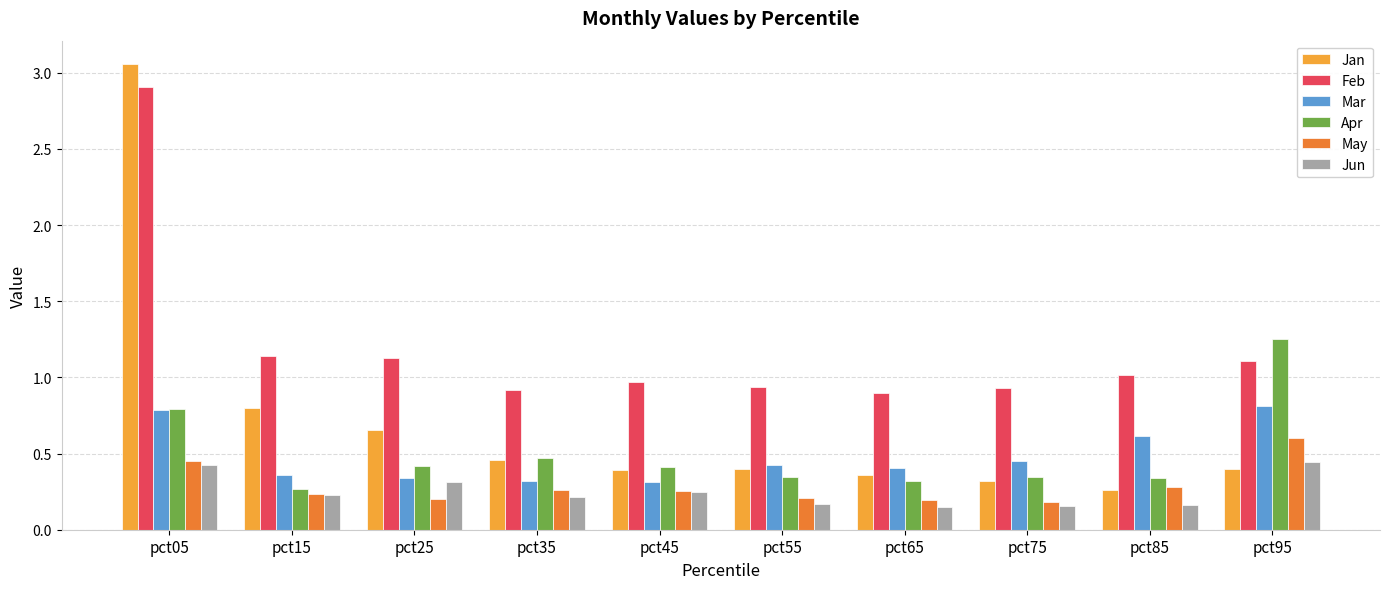

Is the value of Apr at pct85 greater than the value of Feb at pct95?

No